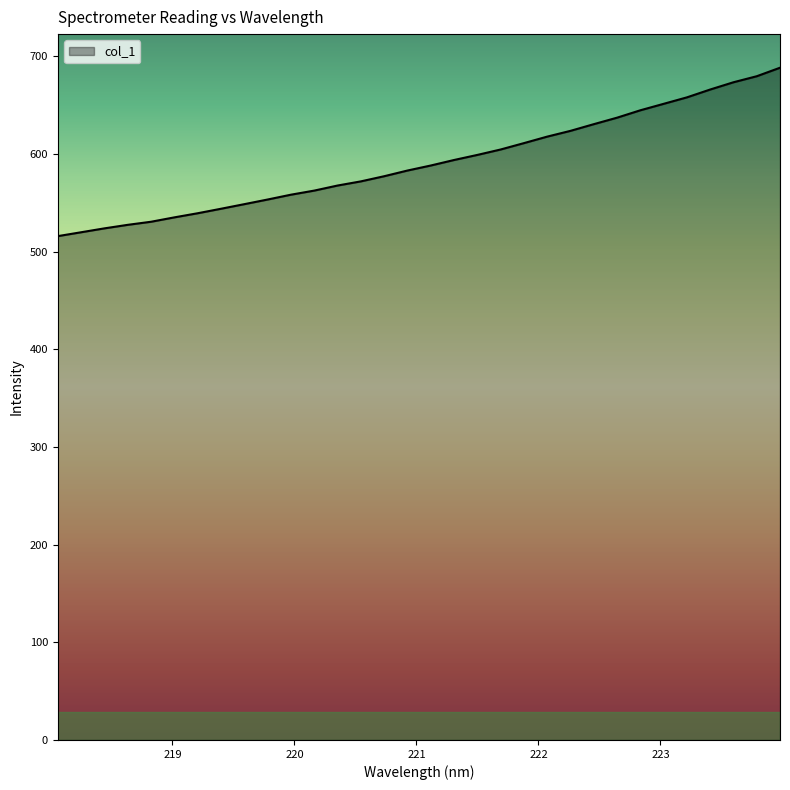

What is the maximum value shown in the chart?

688.3